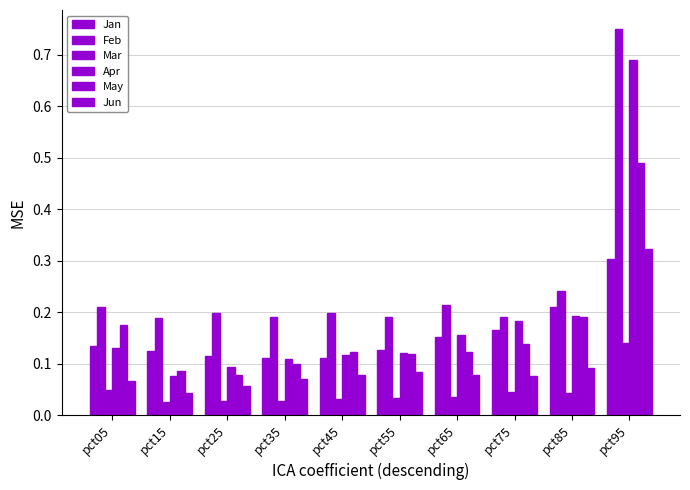

Does the chart contain stacked bars?

No